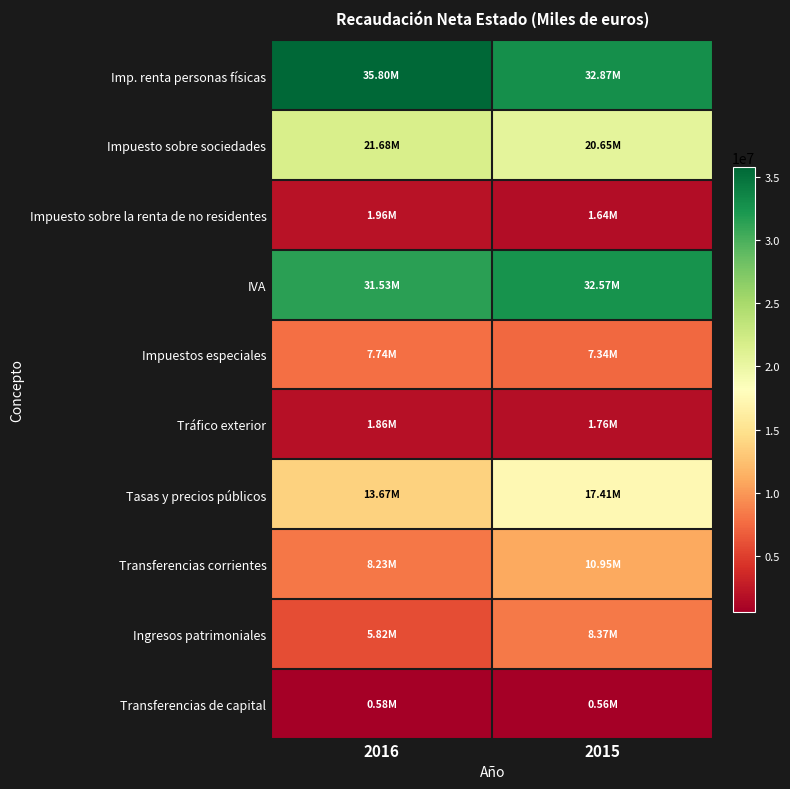

Between 2016 and 2015, which is larger?

2016